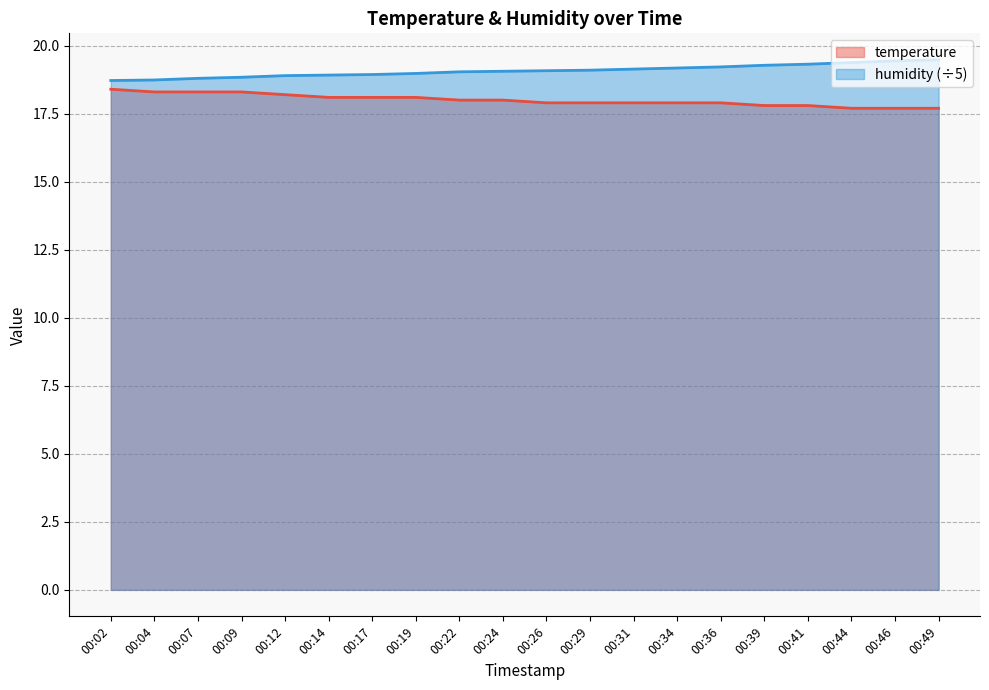

Count the temperature values in the range 17 to 18.

12